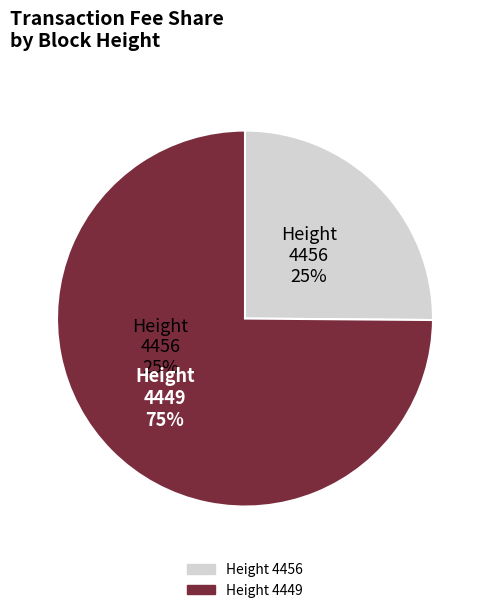

The 4449 slice represents 75% of the pie. True or false?

True